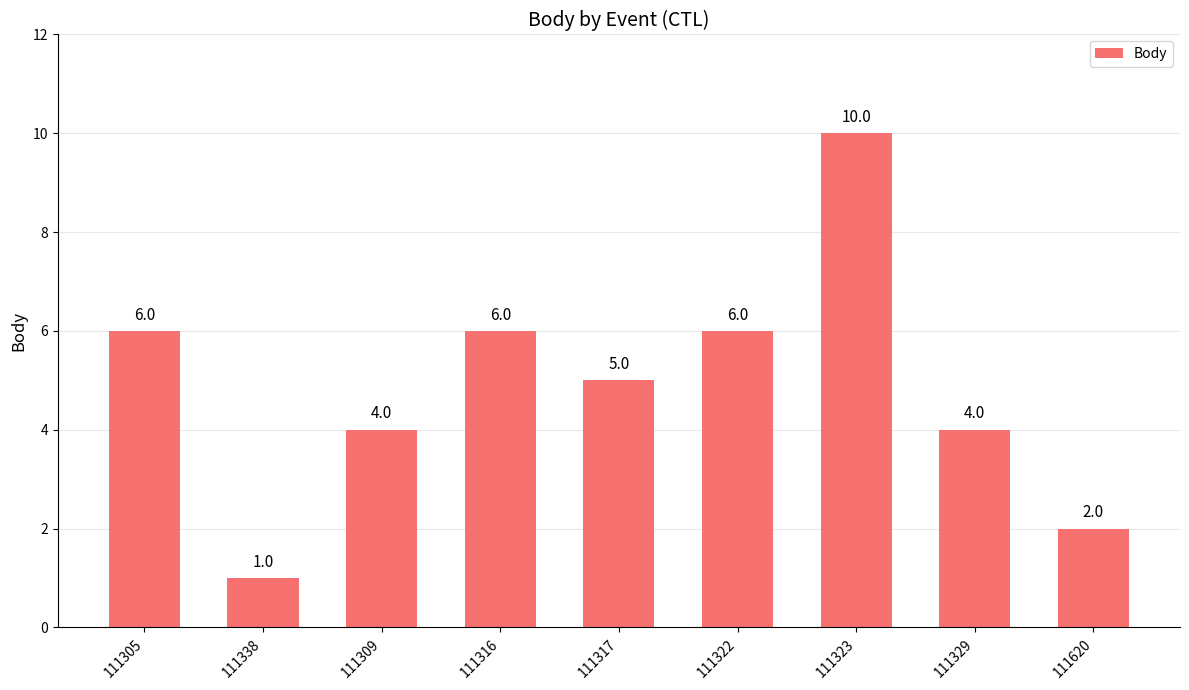

What is the maximum value shown in the chart?

10